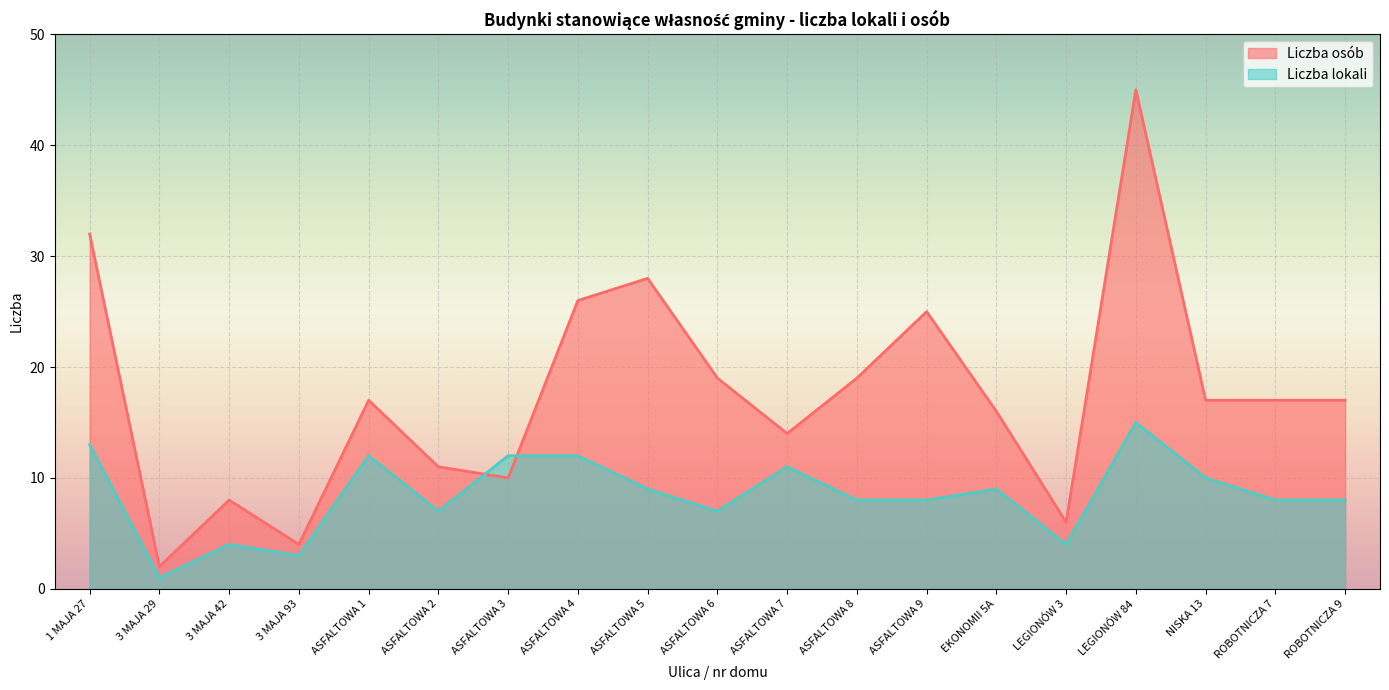

Which series has the widest spread of values?

Liczba osób